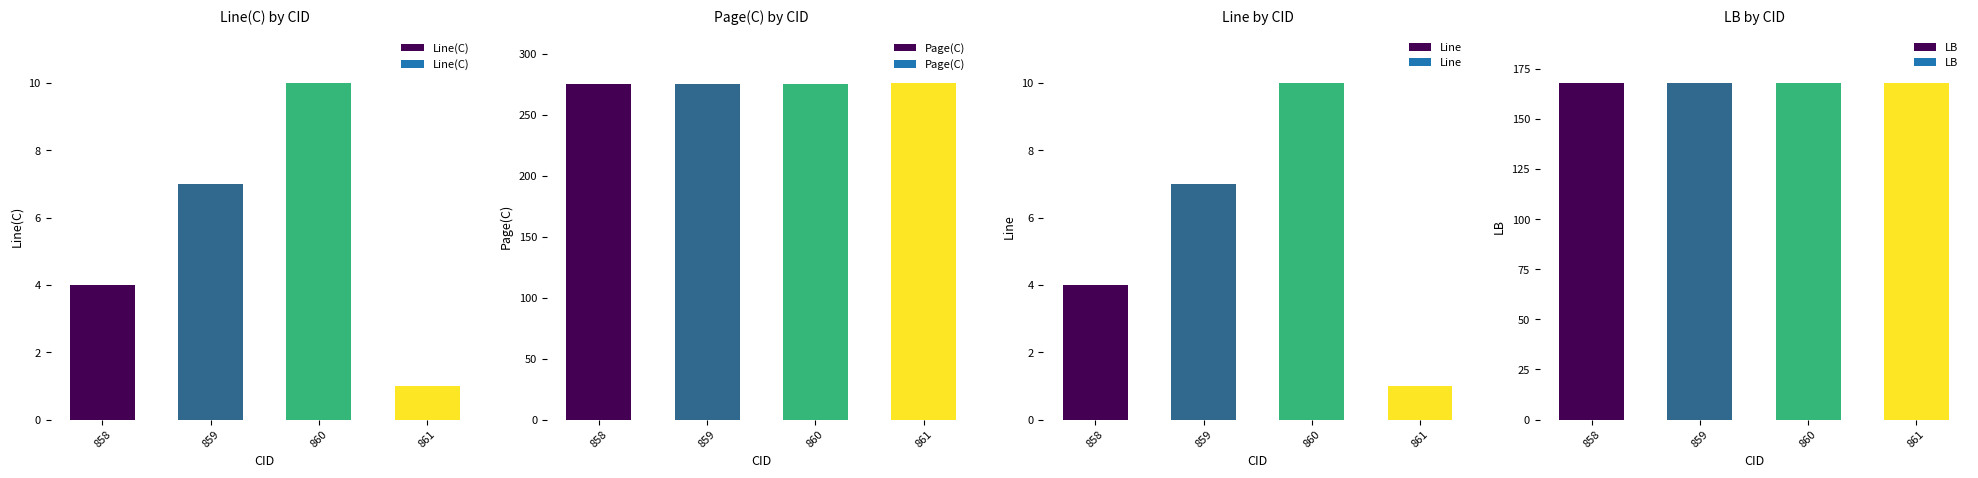

Read the LB value at 861.

168